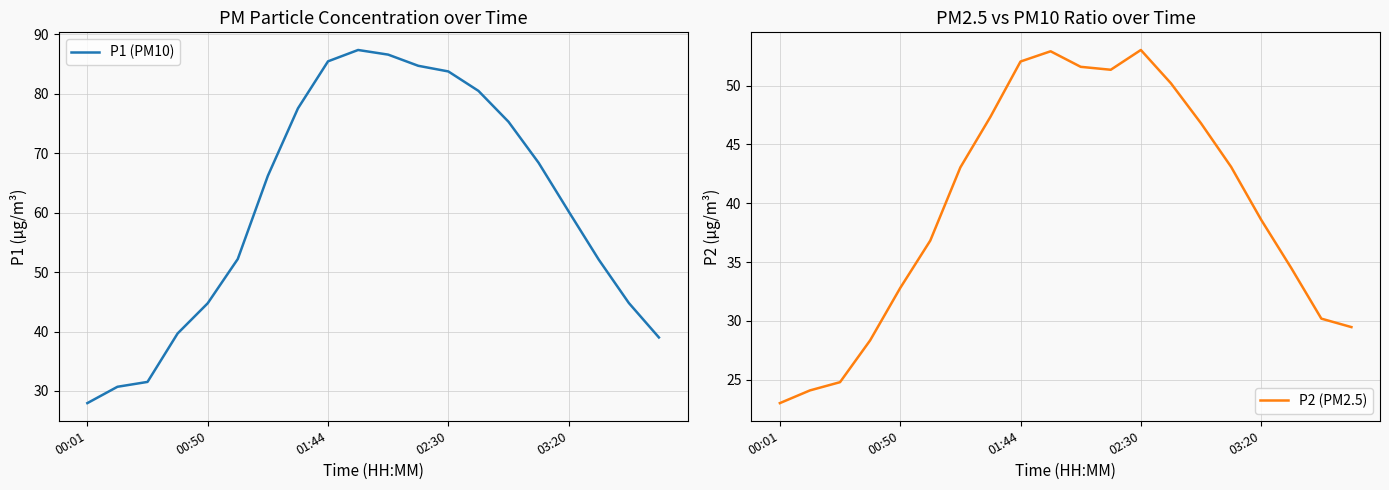

How many series are shown in this chart?

2